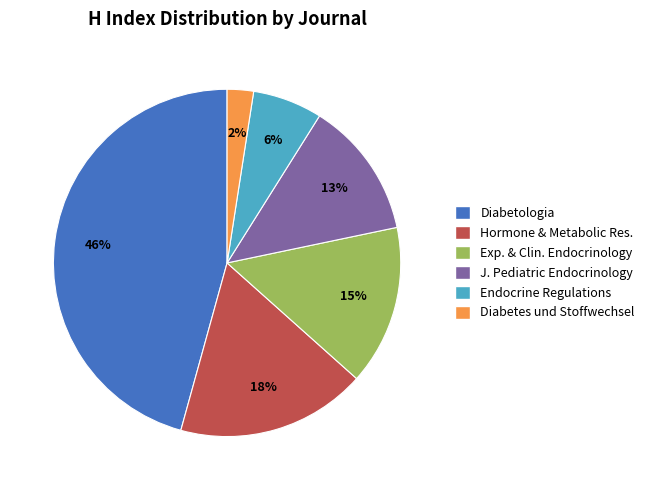

The Endocrine Regulations slice represents 21% of the pie. True or false?

False